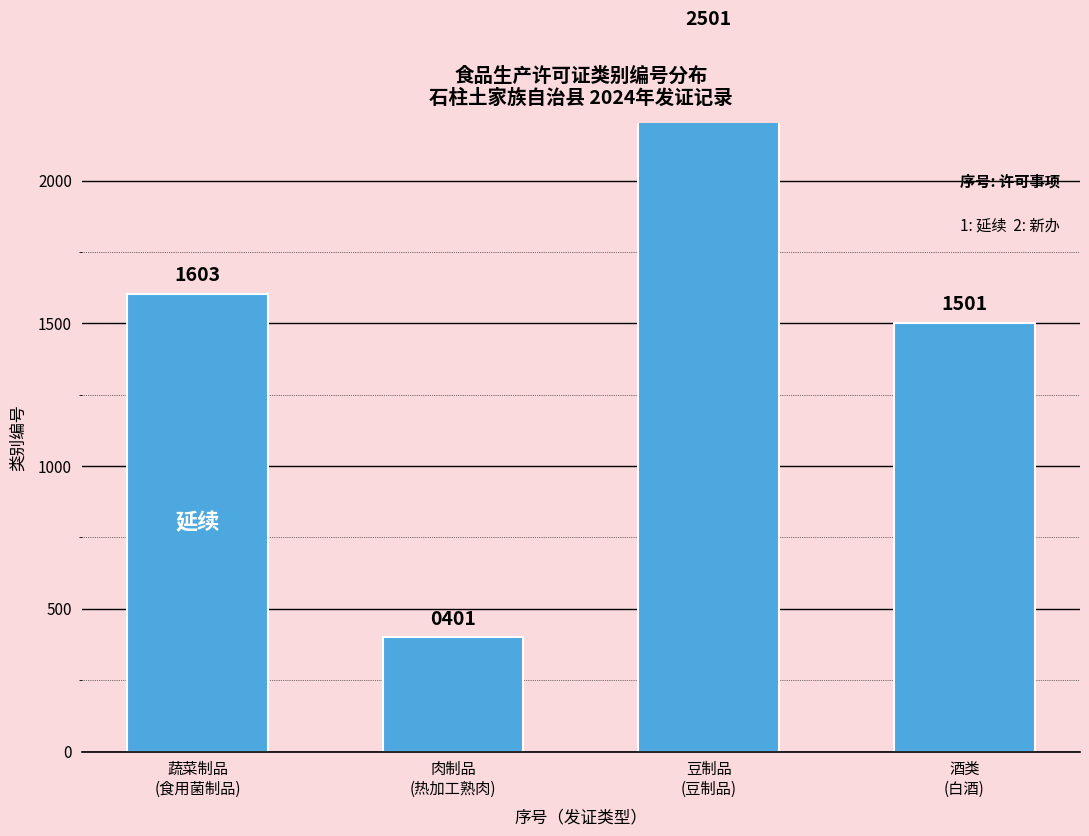

Are the bars grouped side by side (vs. stacked)?

No